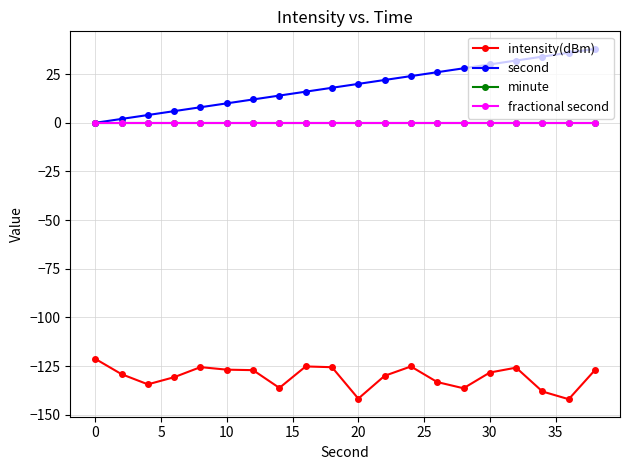

True or false: second has more than 0 interior local peaks.

False